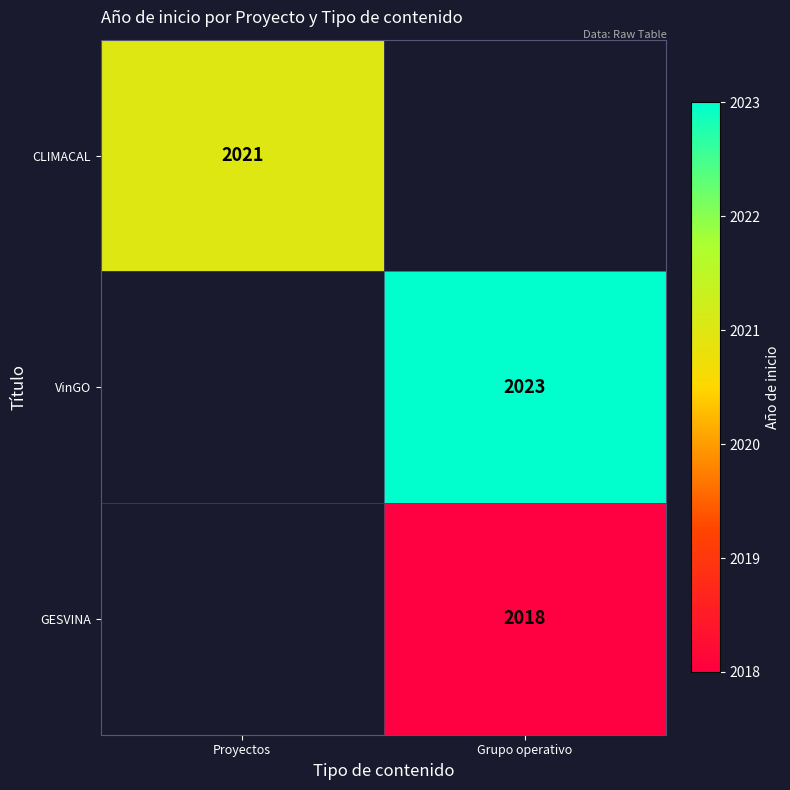

Which has a higher value, Proyectos or Grupo operativo?

Grupo operativo